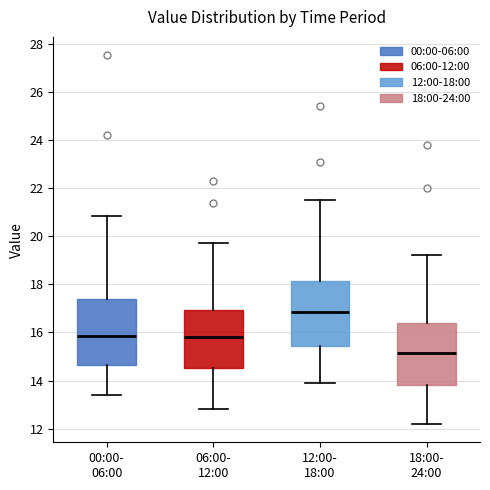

Where does the lower whisker of the box for 18:00- 24:00 end on the y-axis? The values are not printed on the chart, so give them approximately, as read against the axis.

12.2